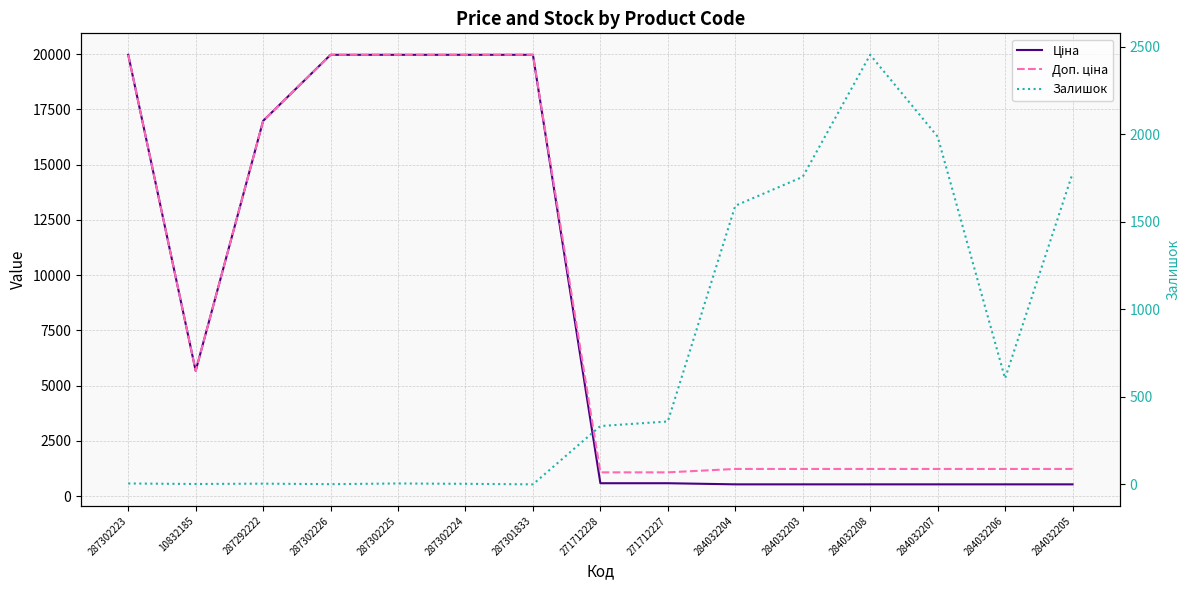

Which has a higher value, 284032204 or 271712227?

271712227